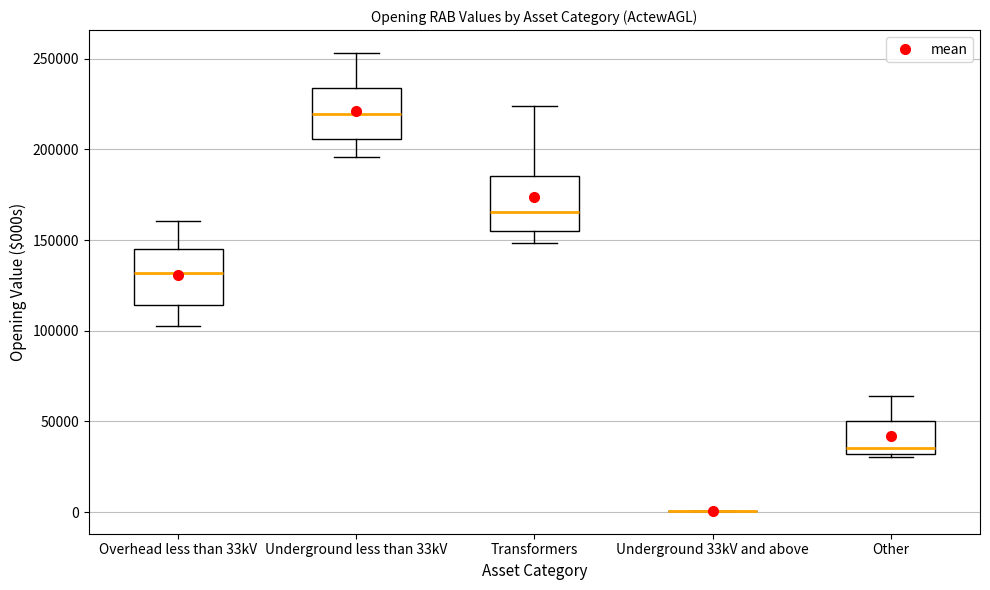

Where does the median line of the box for Underground less than 33kV sit on the y-axis? The values are not printed on the chart, so give them approximately, as read against the axis.

220000